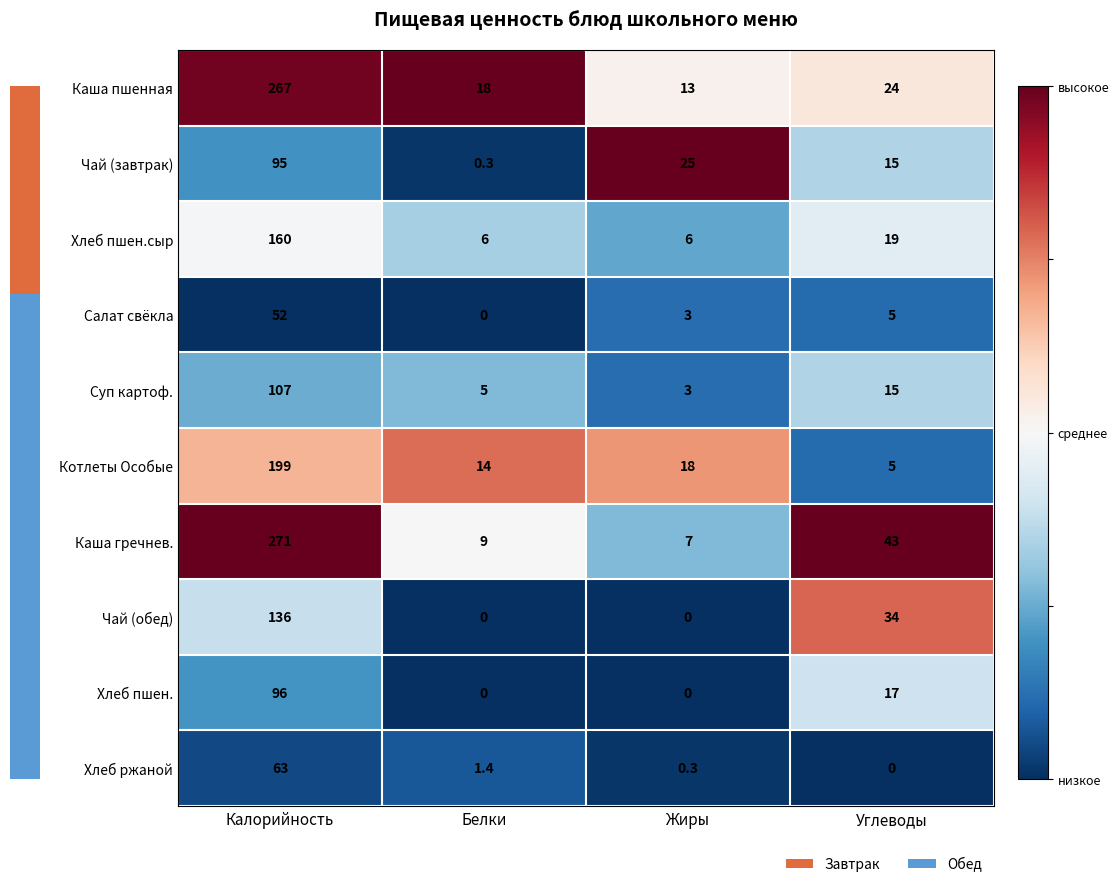

List the series in order of their peak value, lowest first.

Салат свёкла, Хлеб ржаной, Чай (завтрак), Хлеб пшен., Суп картоф., Чай (обед), Хлеб пшен.сыр, Котлеты Особые, Каша пшенная, Каша гречнев.